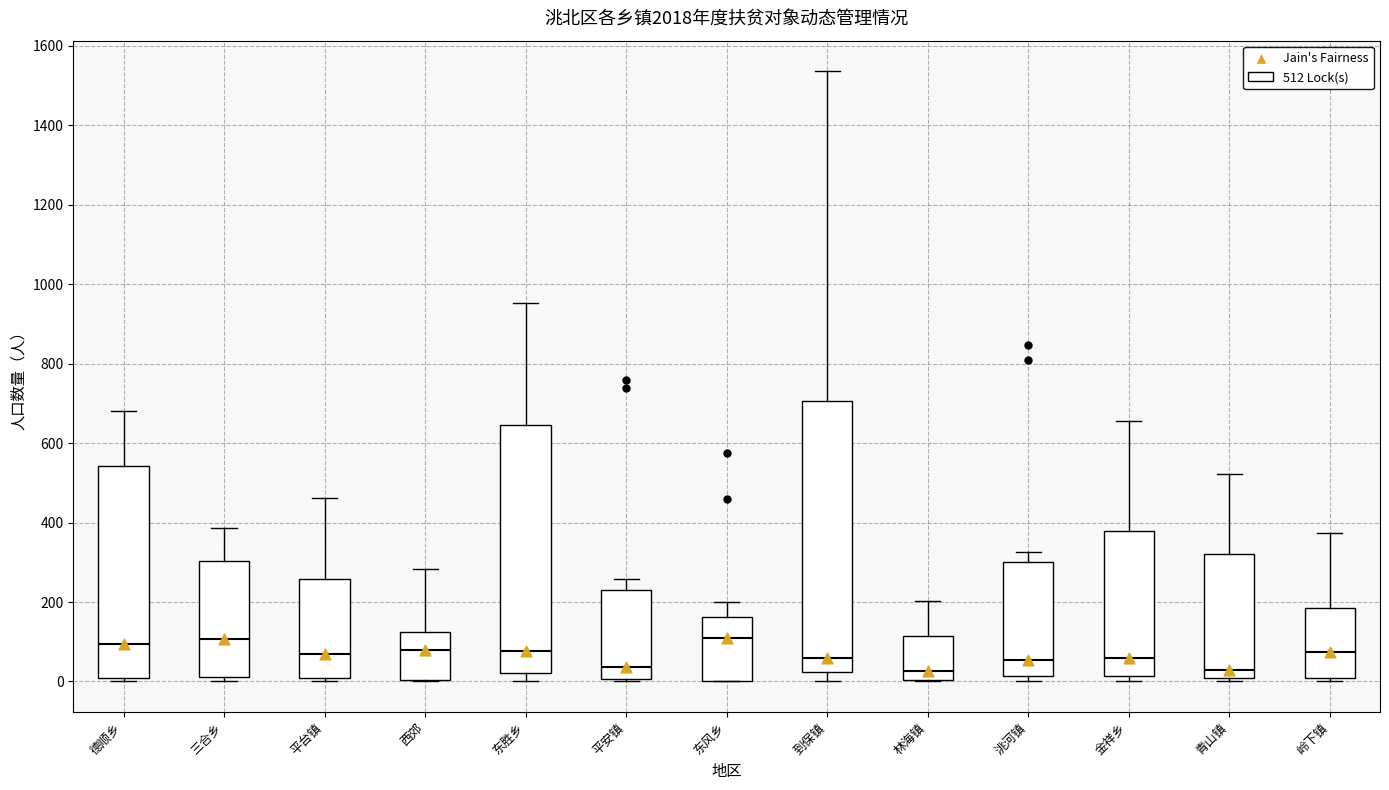

Reading left to right, read every box against the y-axis: the position of its median line, the range the box covers, and the ends of its whiskers. The values are not printed on the chart, so give them approximately, as read against the axis.

德顺乡: median 100, box 0 to 540, whiskers 0 (just below the box's lower edge) to 680
三合乡: median 100, box 20 to 300, whiskers 0 to 380
平台镇: median 60, box 20 to 260, whiskers 0 to 460
西郊: median 80, box 0 to 120, whiskers 0 to 280
东胜乡: median 80, box 20 to 640, whiskers 0 to 960
平安镇: median 40, box 0 to 240, whiskers 0 (just below the box's lower edge) to 260
东风乡: median 120, box 0 to 160, whiskers 0 to 200
到保镇: median 60, box 20 to 700, whiskers 0 to 1540
林海镇: median 20, box 0 to 120, whiskers 0 to 200
洮河镇: median 60, box 20 to 300, whiskers 0 to 320
金祥乡: median 60, box 20 to 380, whiskers 0 to 660
青山镇: median 20, box 0 to 320, whiskers 0 (just below the box's lower edge) to 520
岭下镇: median 80, box 20 to 180, whiskers 0 to 380